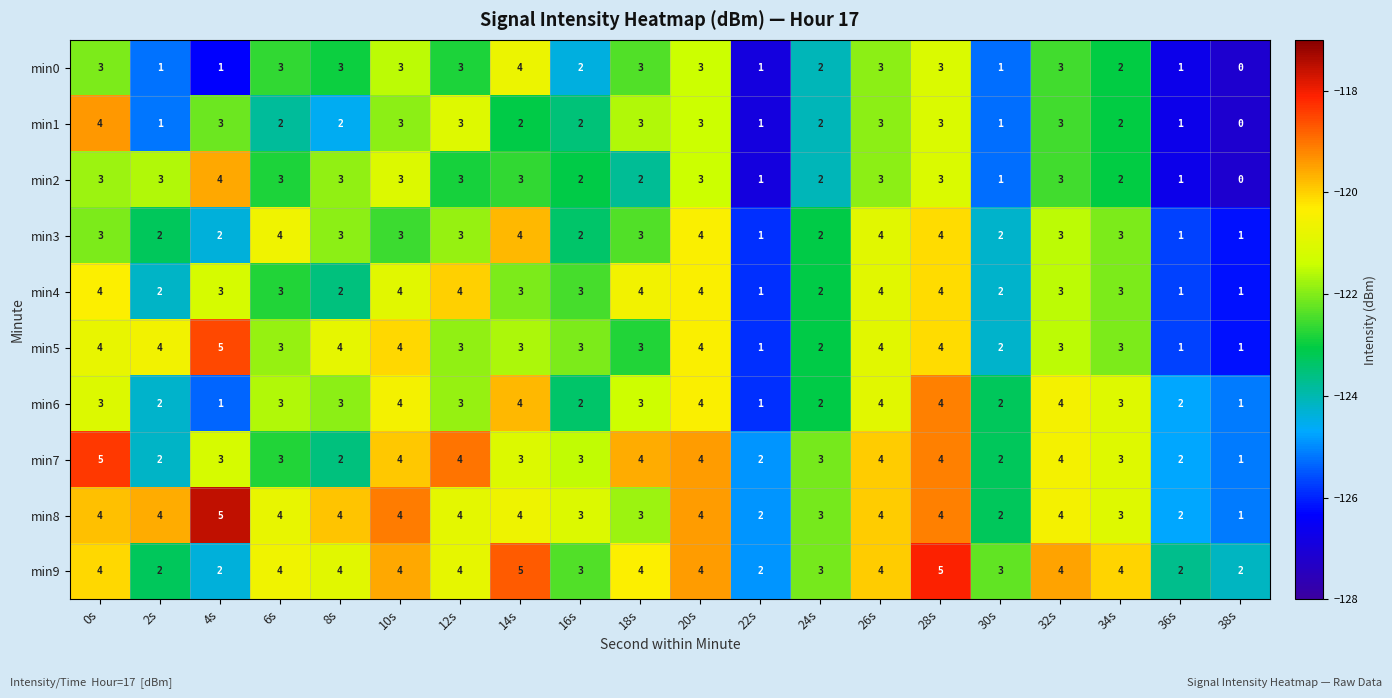

What is the maximum value shown in the chart?

5